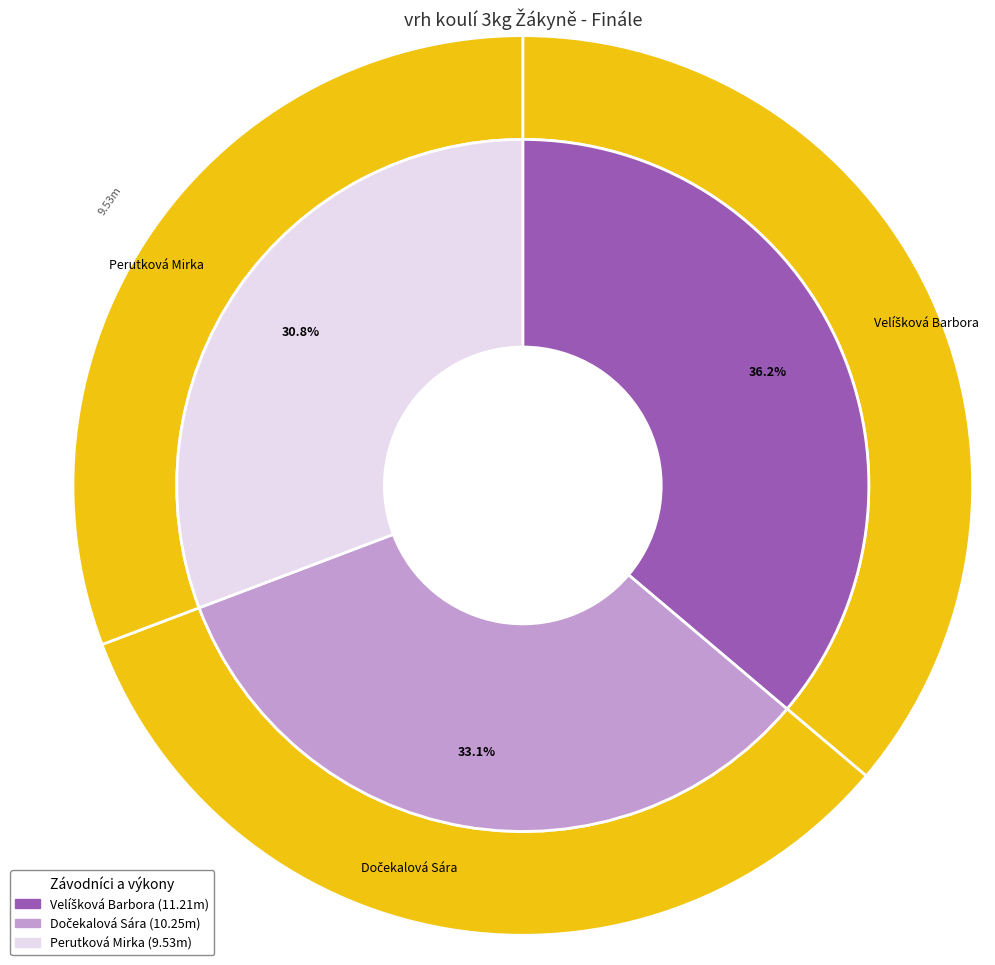

To the nearest percent, what is the average slice percentage?

33%